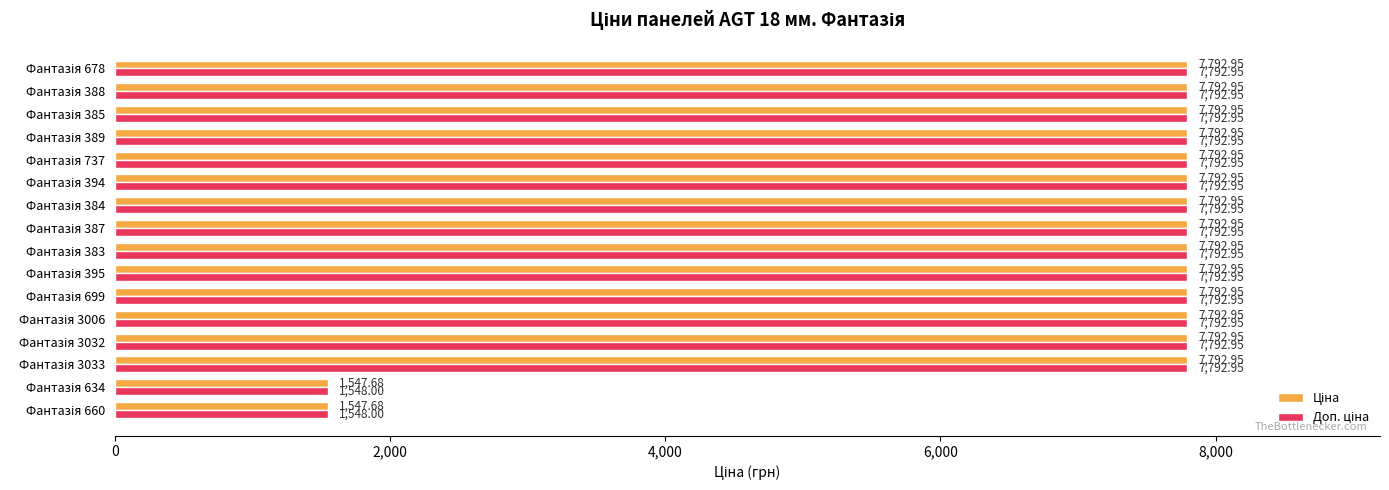

At how many categories does at least one series exceed 6021?

14